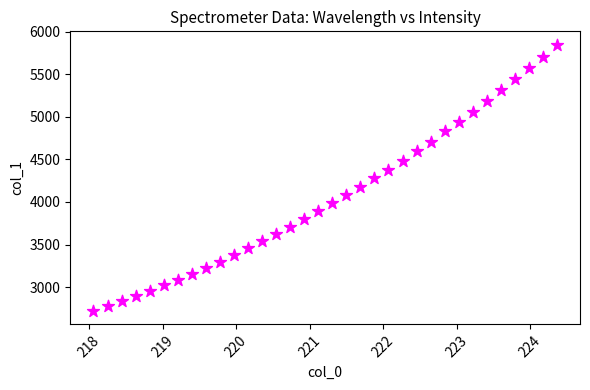

What is the range of Y values (max minus min)?

3131.5